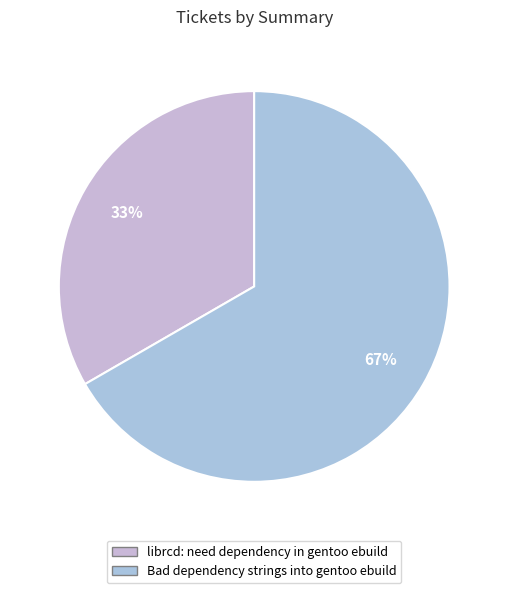

True or false: librcd: need dependency in gentoo ebuild accounts for 42% of the total.

False